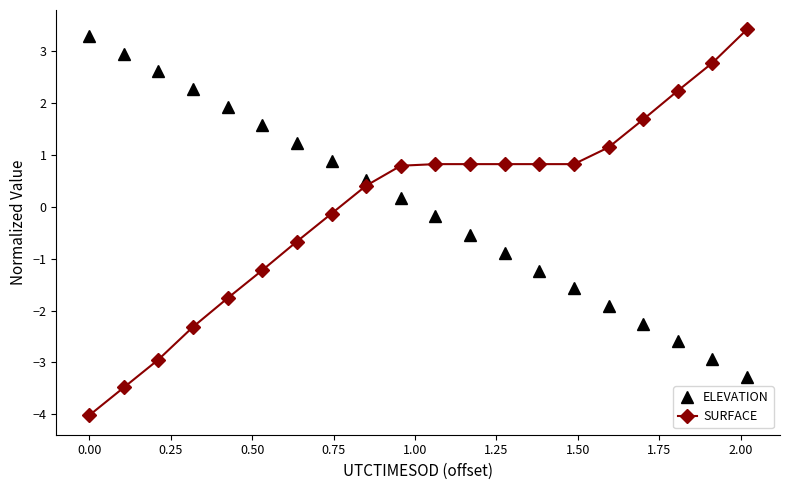

True or false: ELEVATION has more than 2 points higher than both neighbors.

False